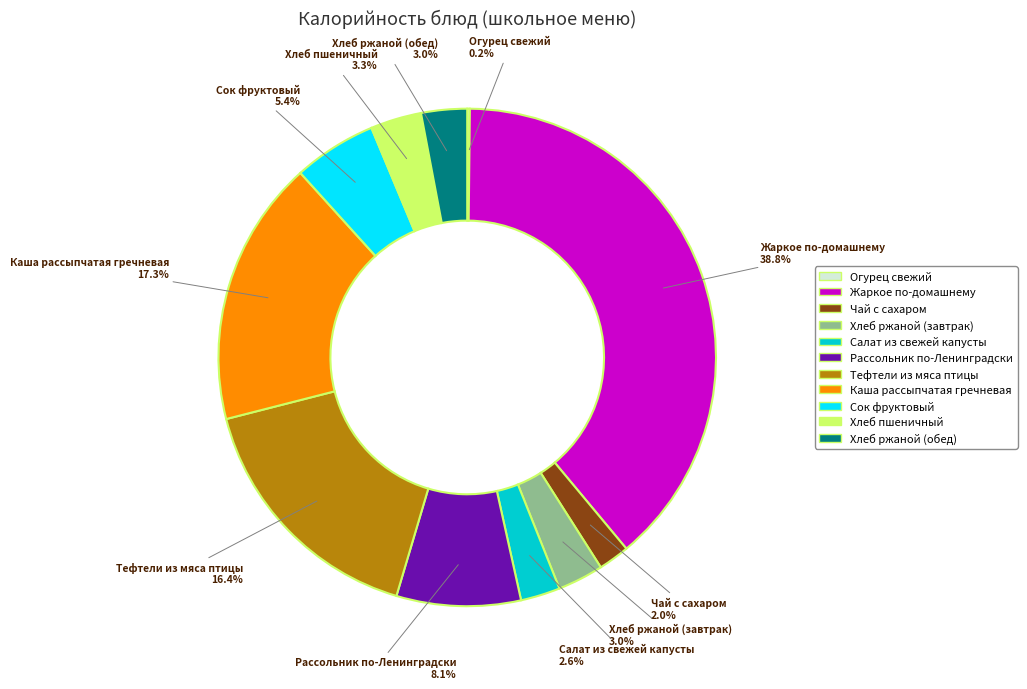

To the nearest percent, what percentage of the pie is Хлеб ржаной (завтрак)?

3%